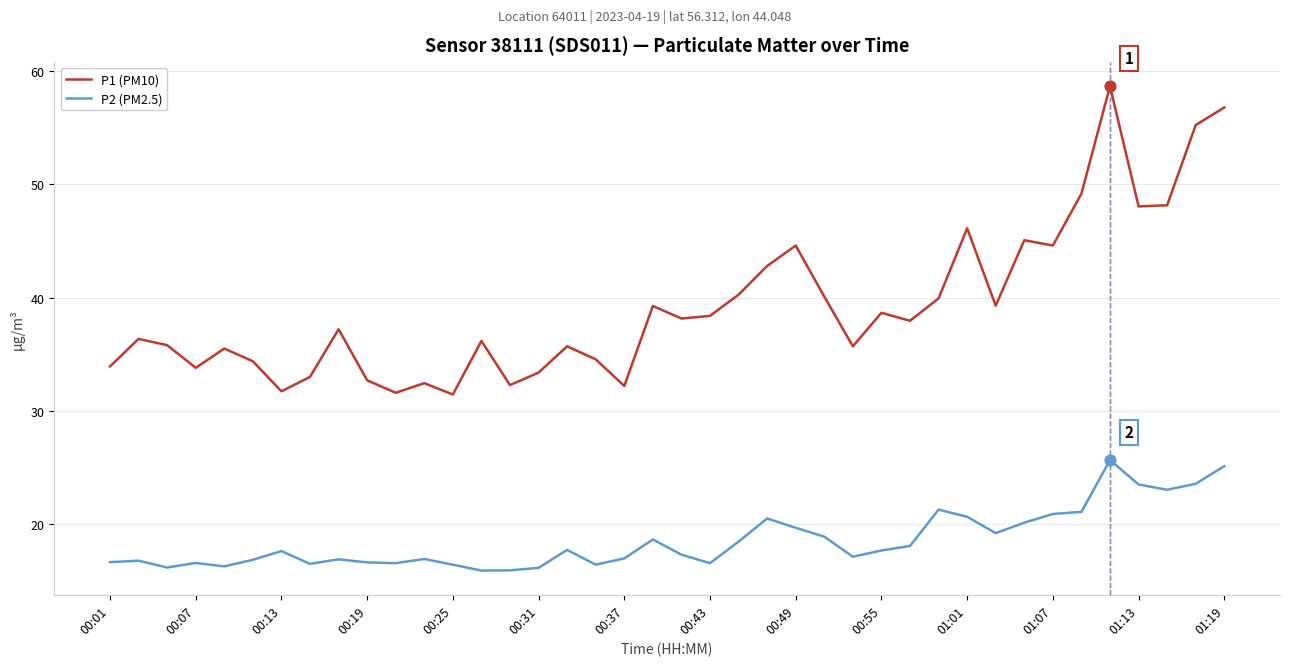

What are all the series names shown in the legend?

P1 (PM10), P2 (PM2.5)